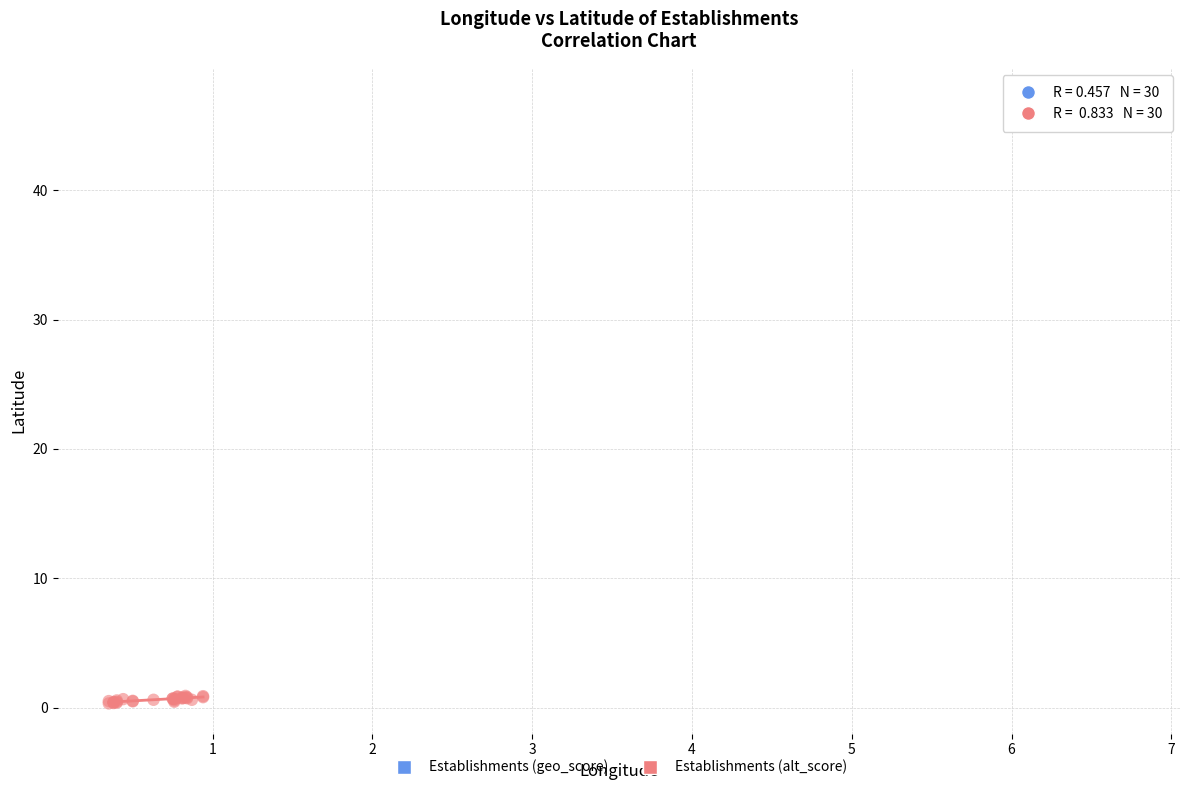

Which series has the widest spread of Y values?

Establishments (alt_score)